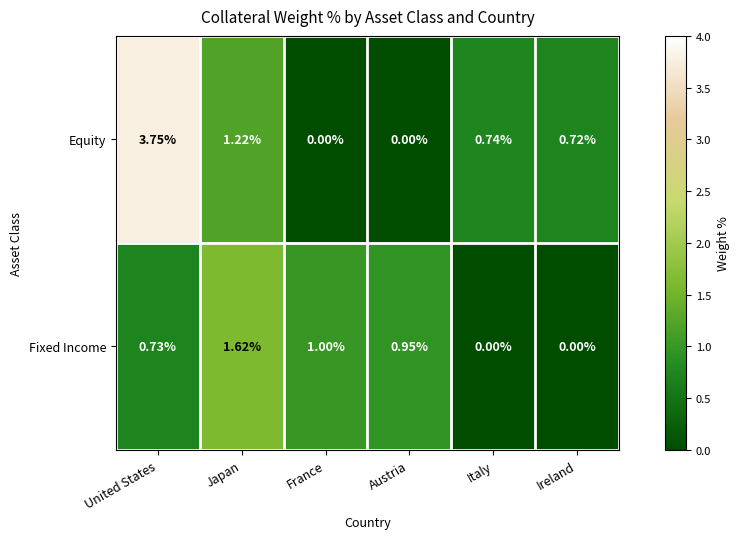

At which label does Fixed Income reach its peak?

Japan